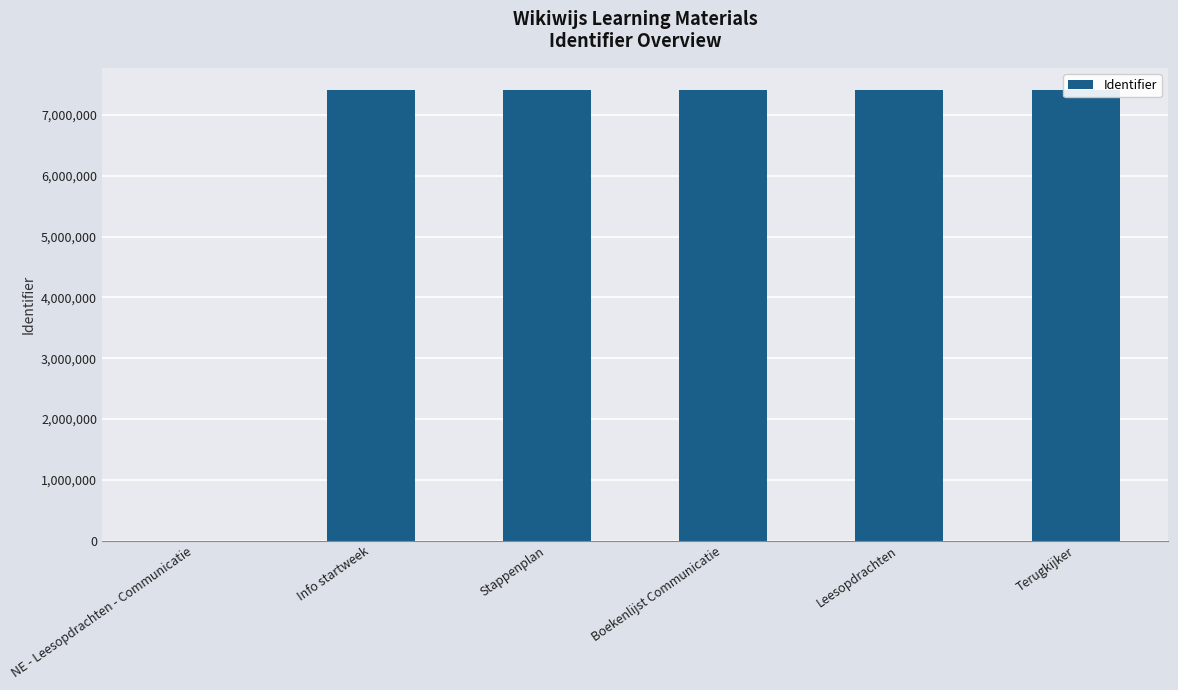

Reading left to right, extract all data points from this chart.

NE - Leesopdrachten - Communicatie=0	Info startweek=7405593	Stappenplan=7405595	Boekenlijst Communicatie=7405598	Leesopdrachten=7405600	Terugkijker=7405606